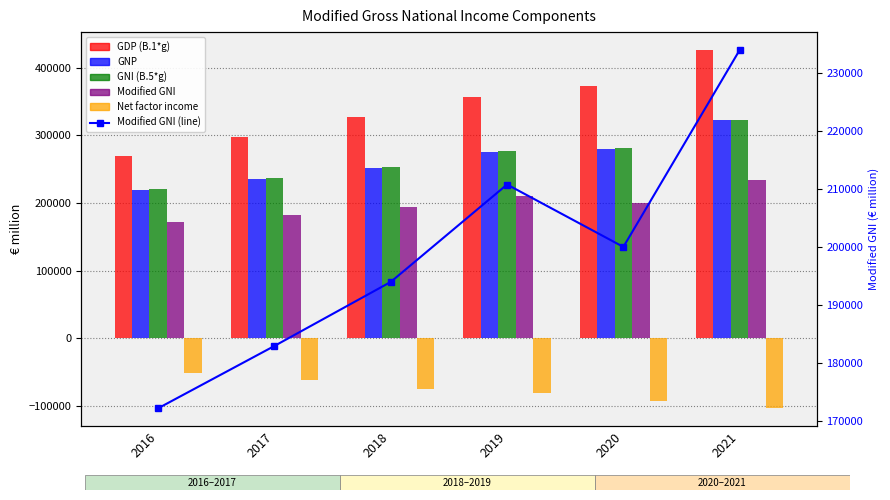

Which series has the largest total across all categories?

GDP (B.1*g)